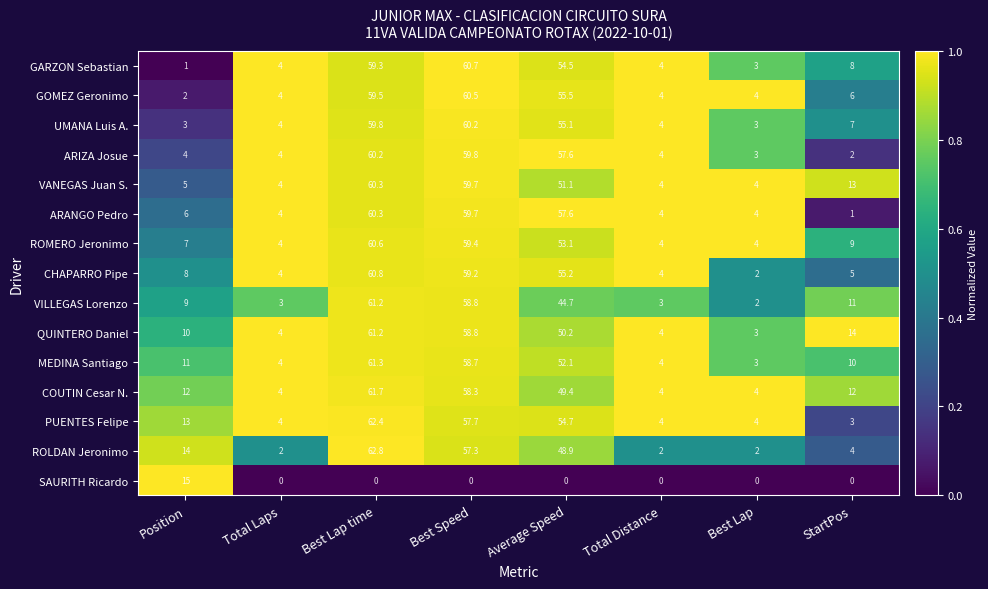

What is the difference between the maximum and minimum values in the VANEGAS Juan S. series?

56.3